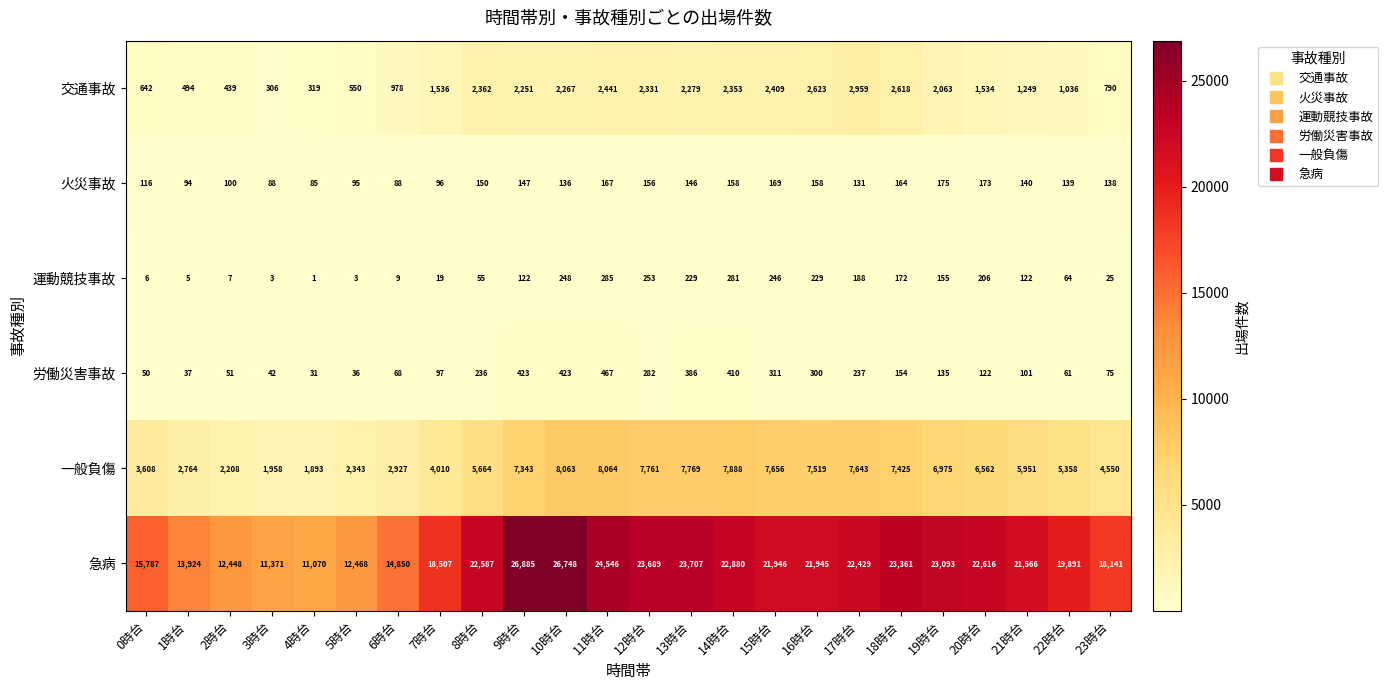

What is the difference between the highest and lowest values at 16時台?

21787